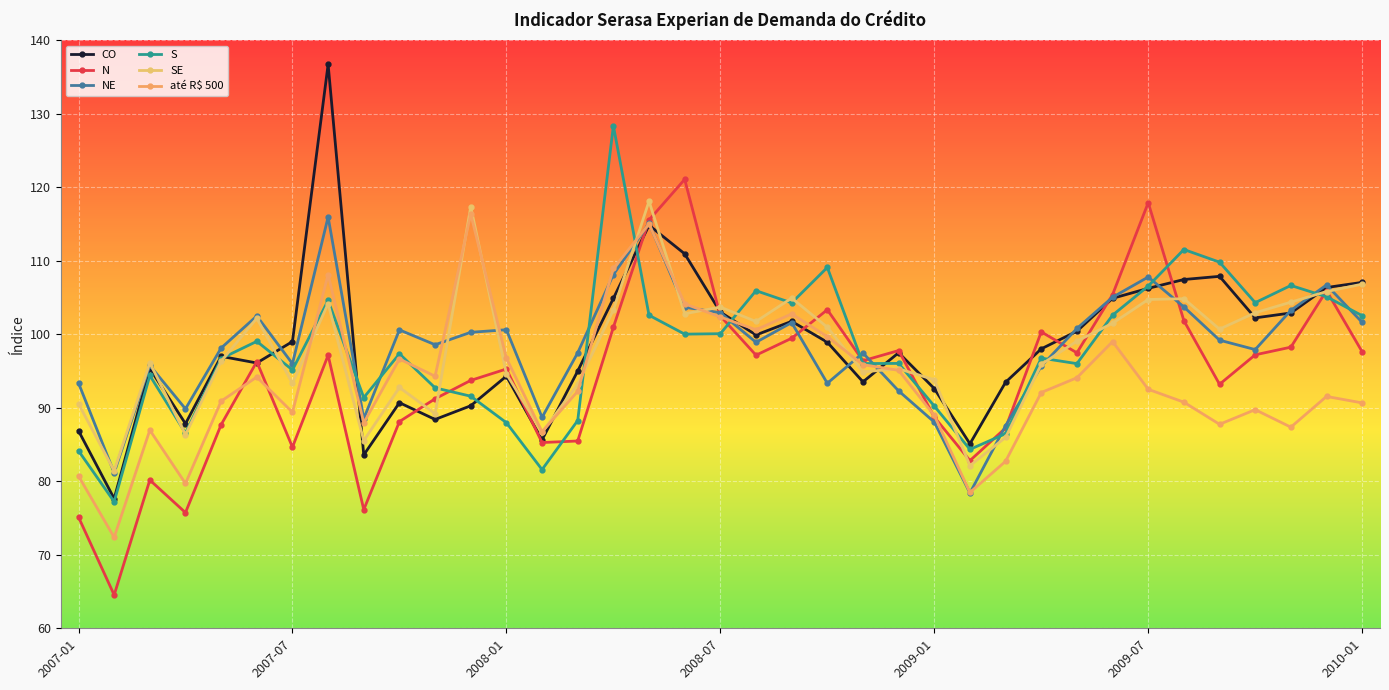

What is the lowest value of the S series?

77.2